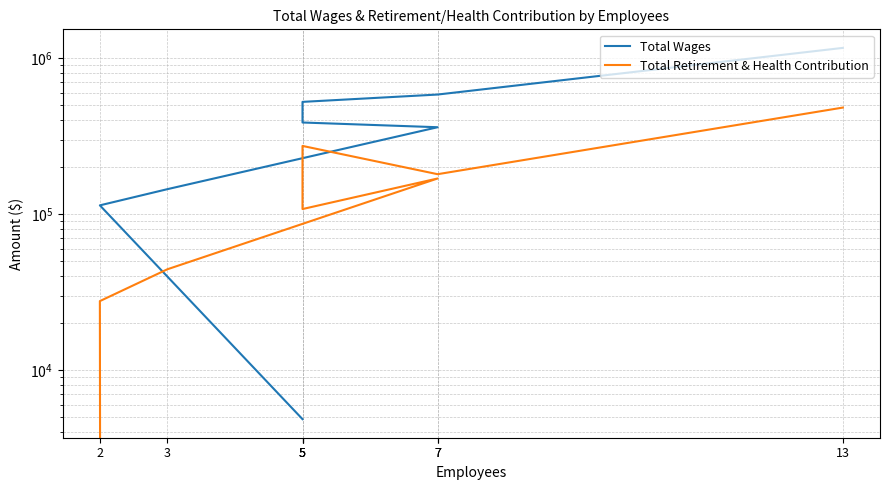

At which label does Total Wages reach its peak?

13